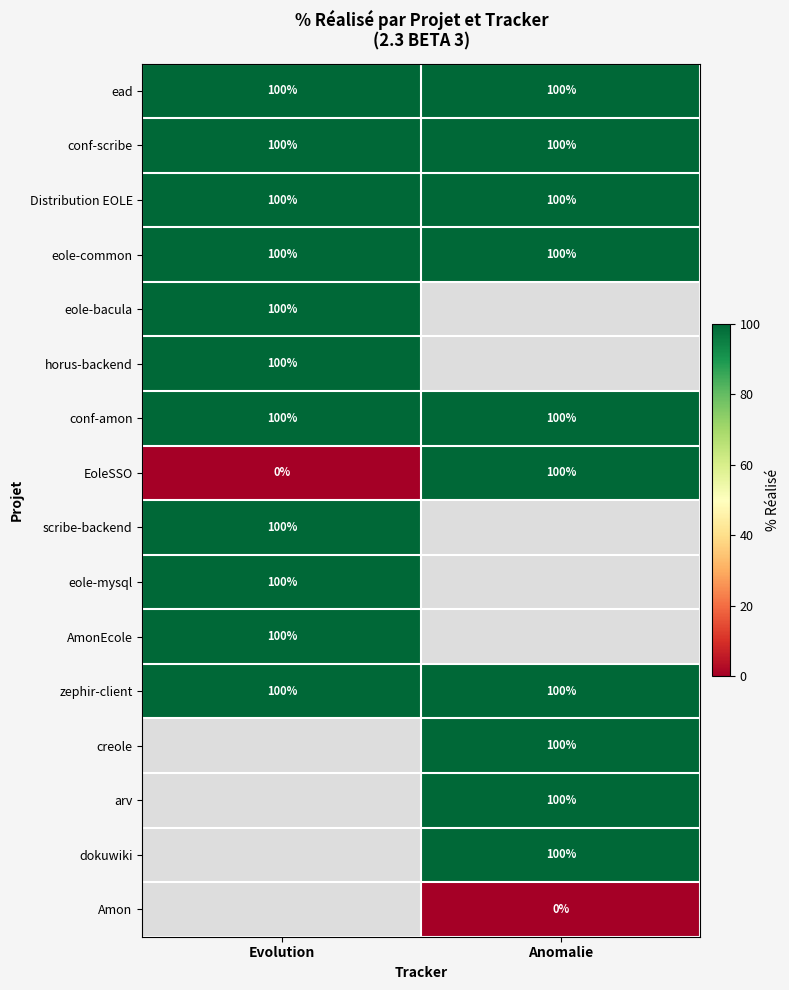

What is the sum of all conf-scribe values?

200